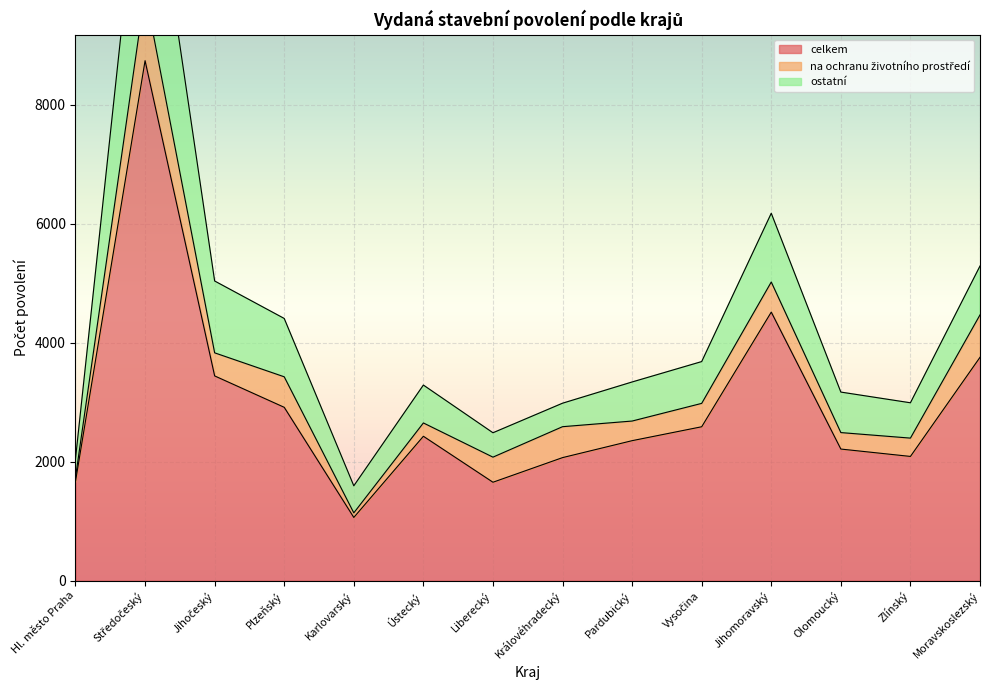

What is the difference between the ostatní values at Liberecký and Plzeňský?

1922